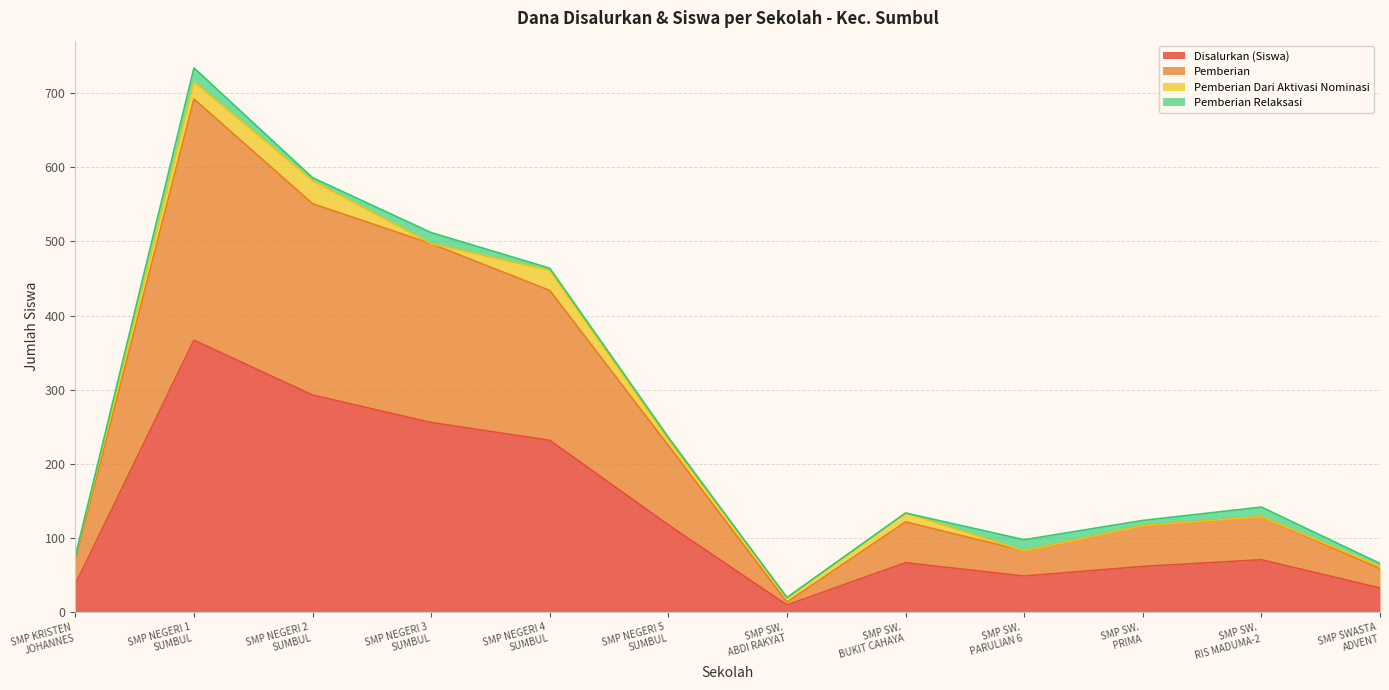

True or false: Disalurkan (Siswa) and Disalurkan (Dana) cross at least once.

False